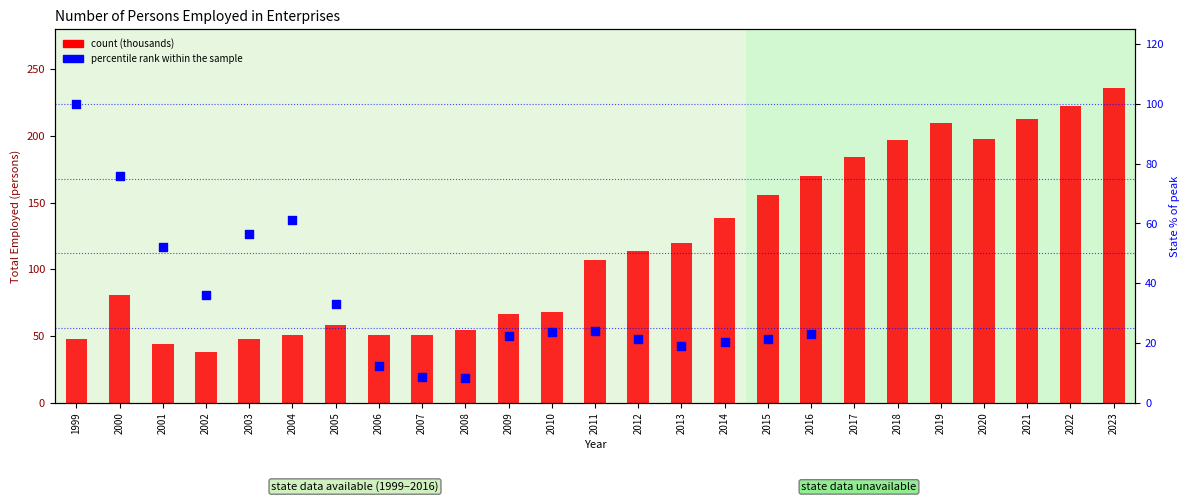

Which has a higher value, 2004 or 2007?

2004